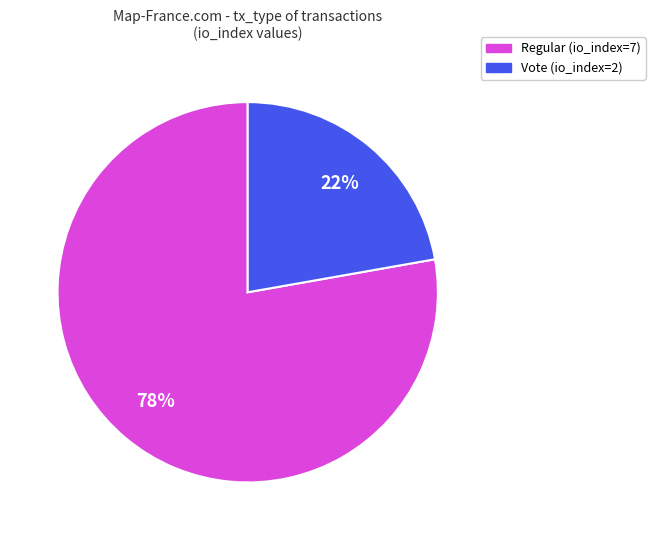

What is the smallest slice in the pie chart?

Vote (io_index=2)